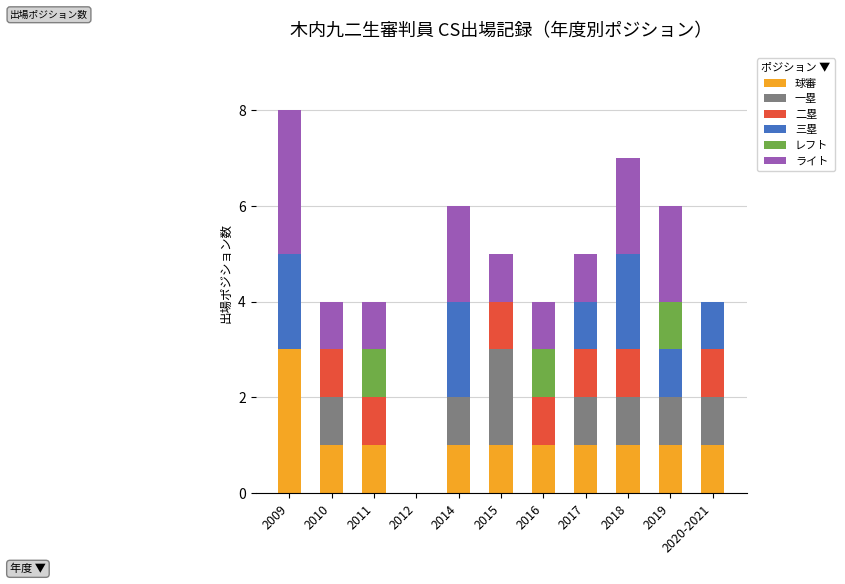

The 球審 series shows 1 at 2014. True or false?

True